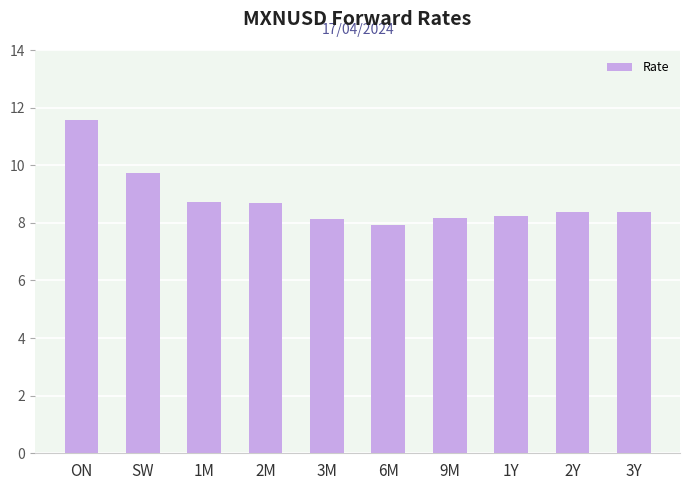

How many bars are there in total?

10